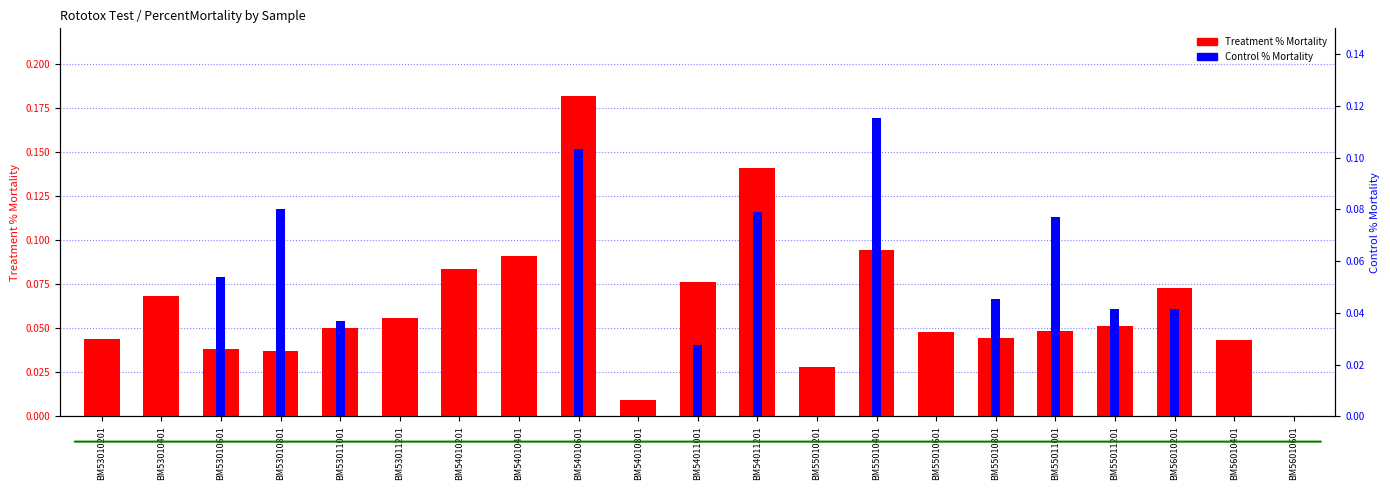

How many bars are there in each group?

2